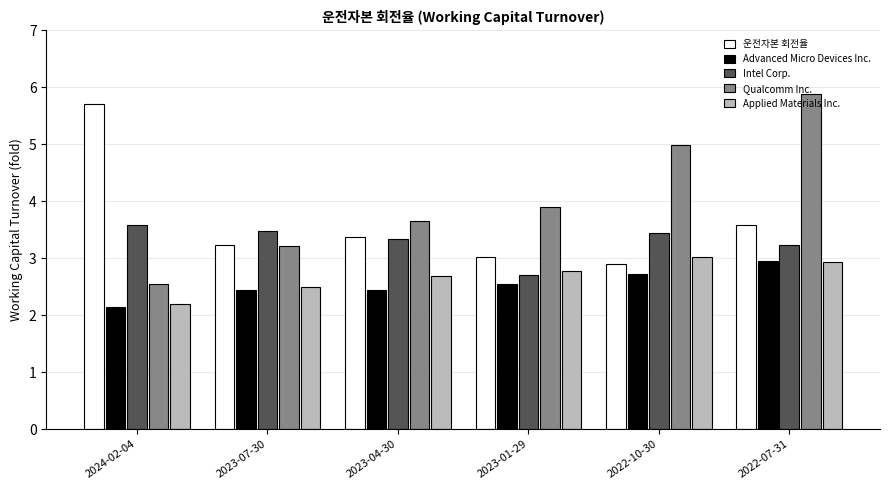

What is the difference between the maximum and minimum values in the 운전자본 회전율 series?

2.8